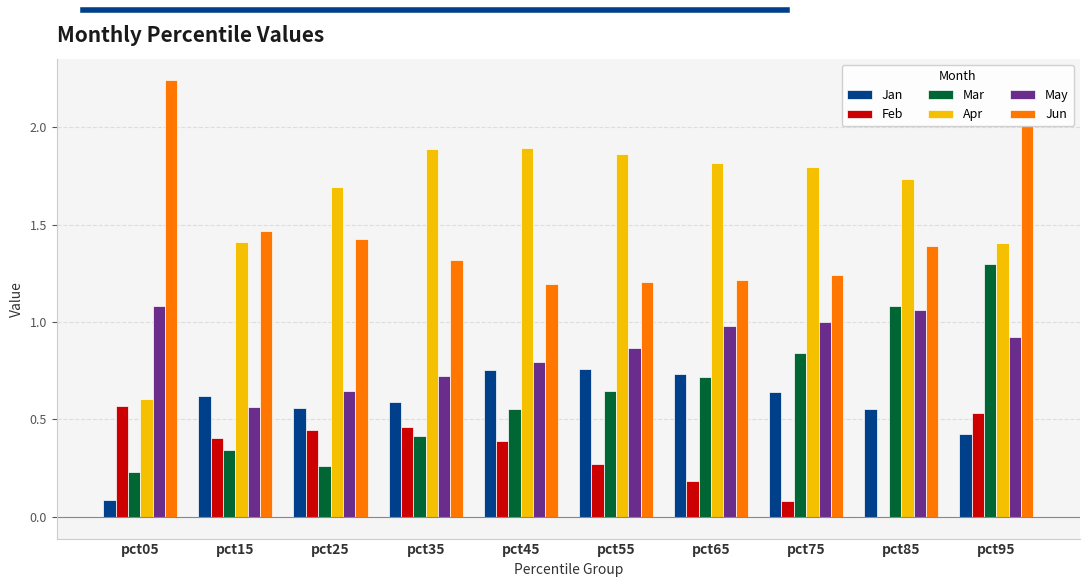

Which series has the largest total across all categories?

Apr